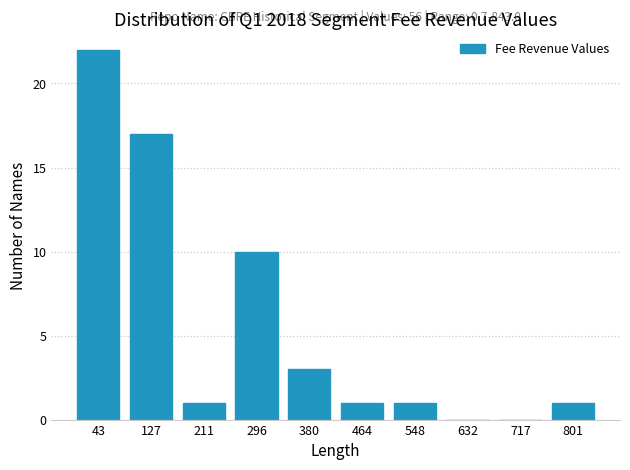

Over which range of the x-axis is the bar tallest?

0 to 80